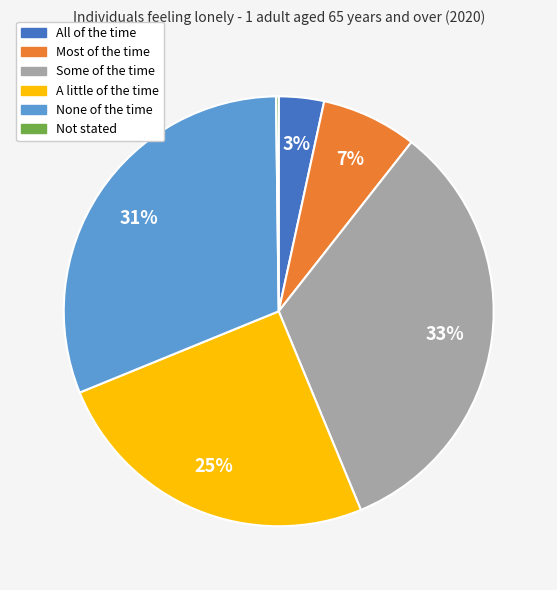

Which category has the biggest portion of the pie?

Some of the time